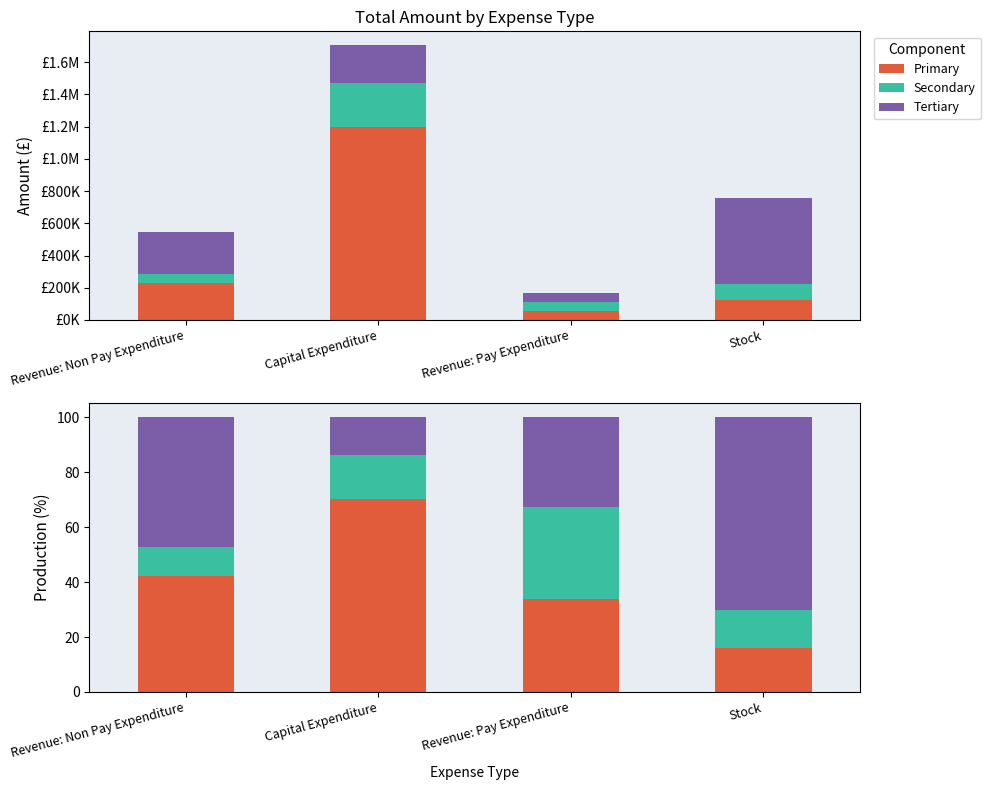

Reading left to right, what are all the values shown in this chart?

Primary: Revenue: Non Pay Expenditure=42.2	Capital Expenditure=70.2	Revenue: Pay Expenditure=33.8	Stock=16.1
Secondary: Revenue: Non Pay Expenditure=10.7	Capital Expenditure=16.0	Revenue: Pay Expenditure=33.5	Stock=13.9
Tertiary: Revenue: Non Pay Expenditure=47.1	Capital Expenditure=13.8	Revenue: Pay Expenditure=32.7	Stock=70.1